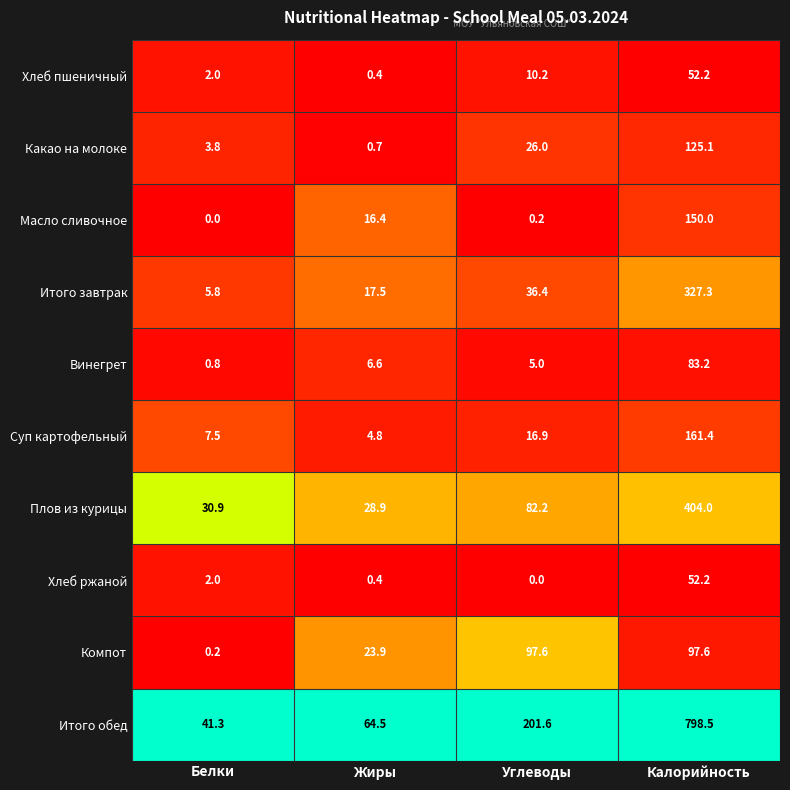

Between Жиры and Калорийность, which series saw the biggest shift?

Итого обед